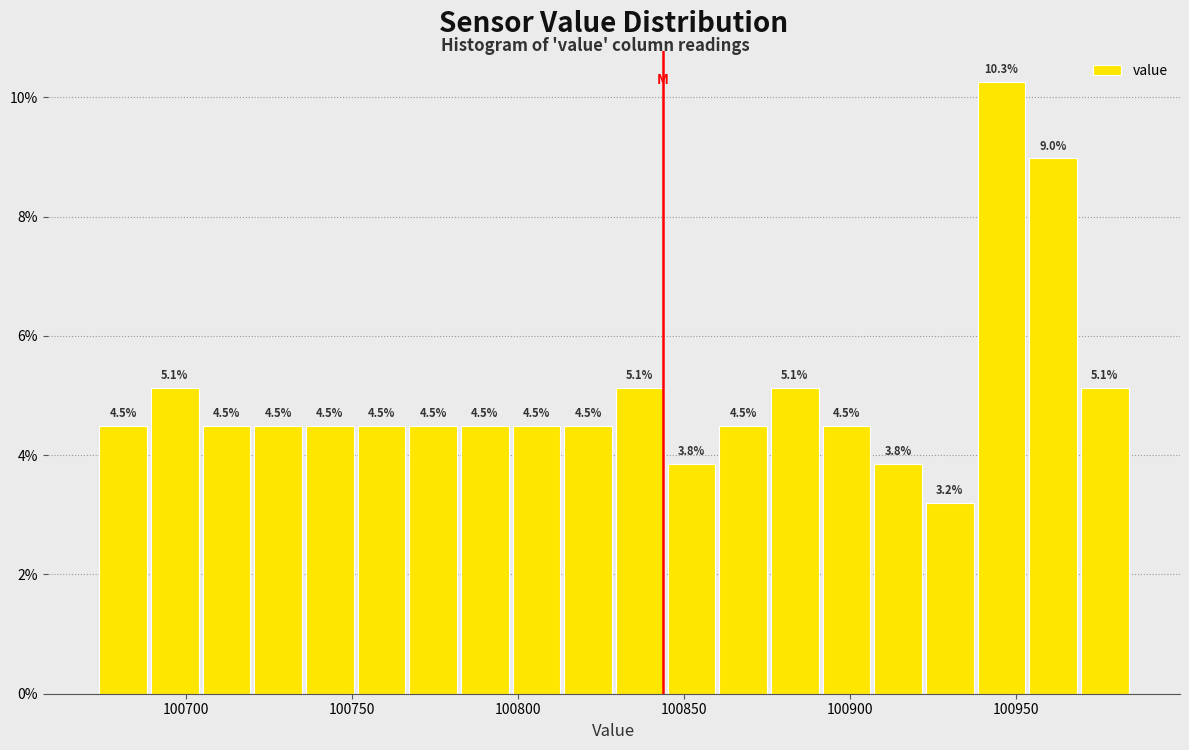

Read against the x-axis, roughly where is the centre of the tallest bar?

100945